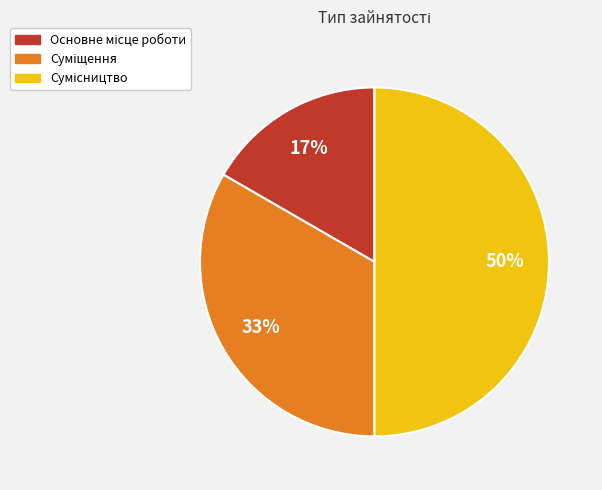

To the nearest percent, what is the difference between the largest and smallest slice percentages?

33%